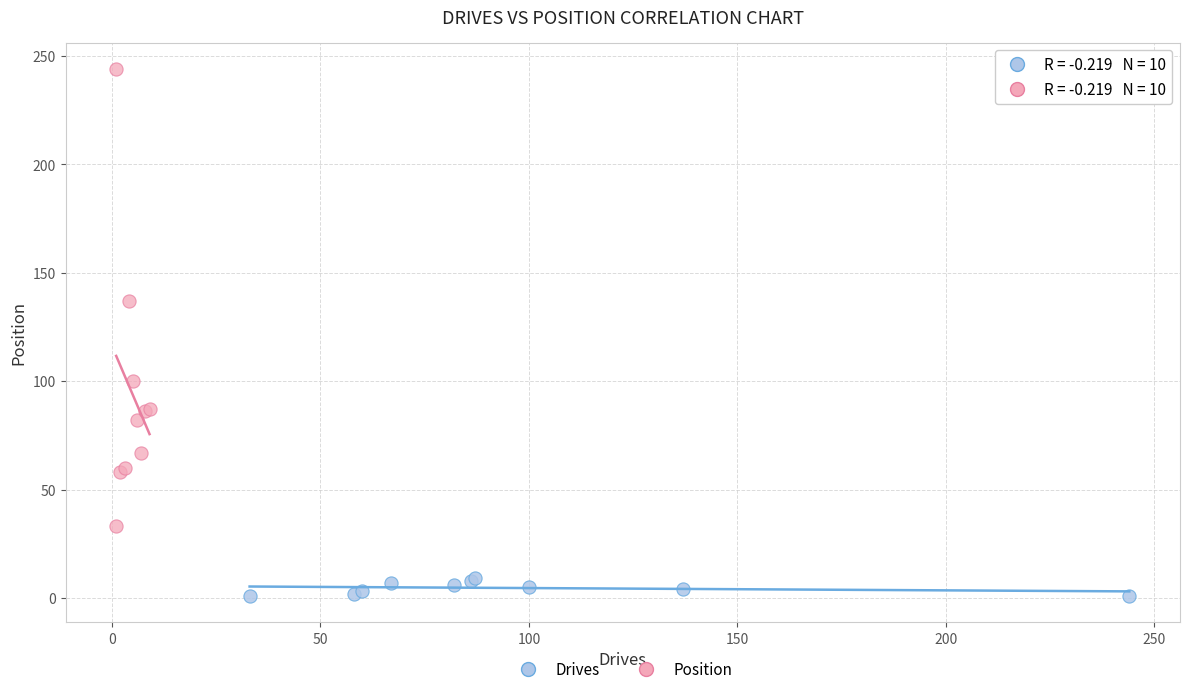

Which series contains the lowest Y value?

Drives